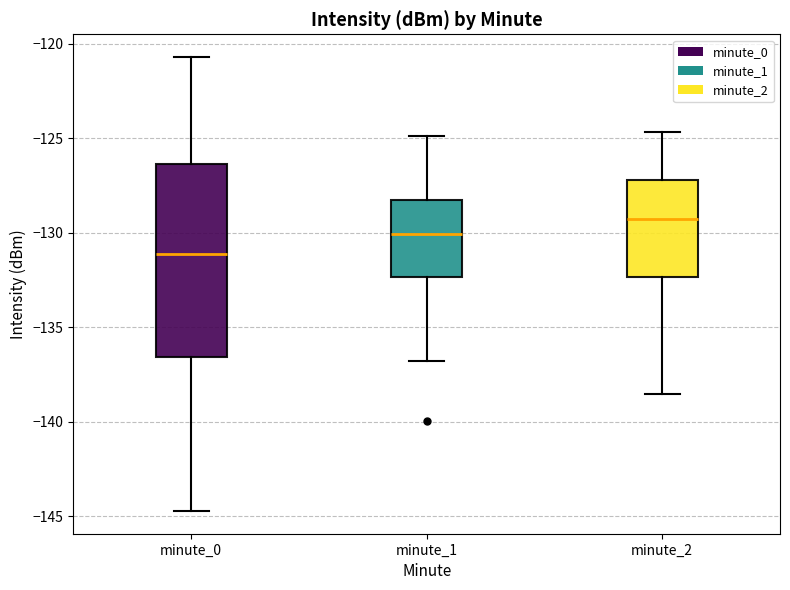

Reading left to right, transcribe this box plot: for each box, give where its median line is, the range the box spans, and where its two whiskers end, as read against the y-axis. The values are not printed on the chart, so give them approximately, as read against the axis.

minute_0: median -131.0, box -136.5 to -126.5, whiskers -144.5 to -120.5
minute_1: median -130.0, box -132.5 to -128.5, whiskers -137.0 to -125.0
minute_2: median -129.5, box -132.5 to -127.0, whiskers -138.5 to -124.5